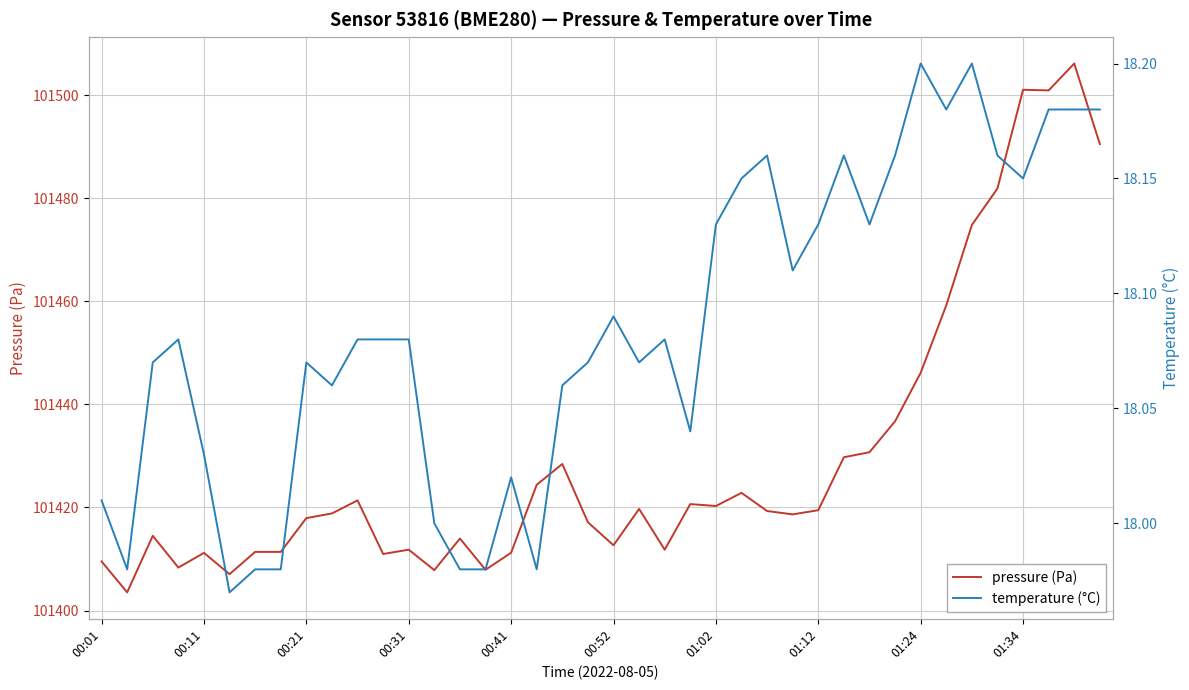

What is the maximum value shown in the chart?

101506.2